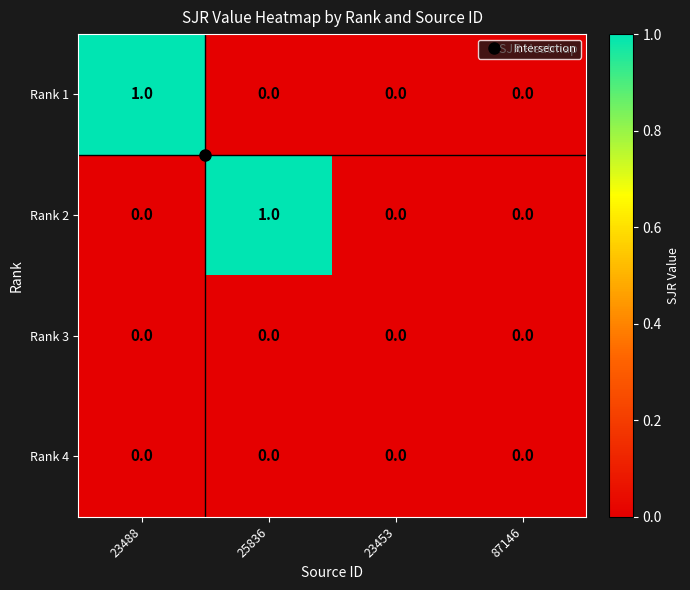

Which series changed the most between 25836 and 87146?

Rank 2